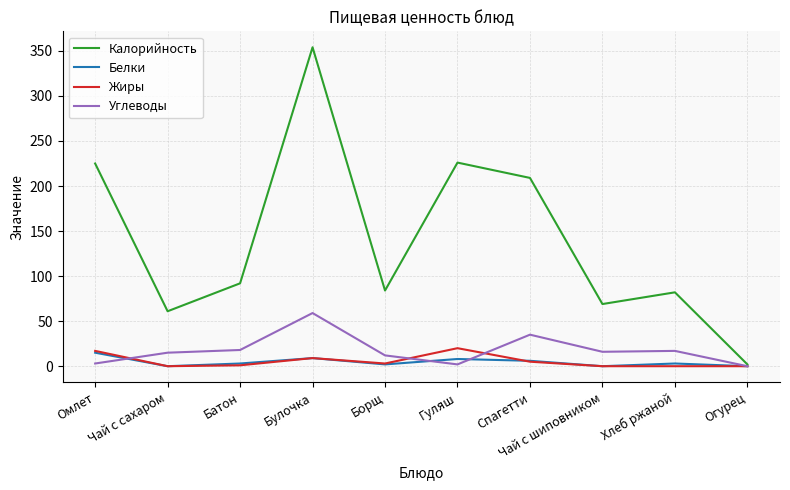

Which series has the largest total across all categories?

Калорийность